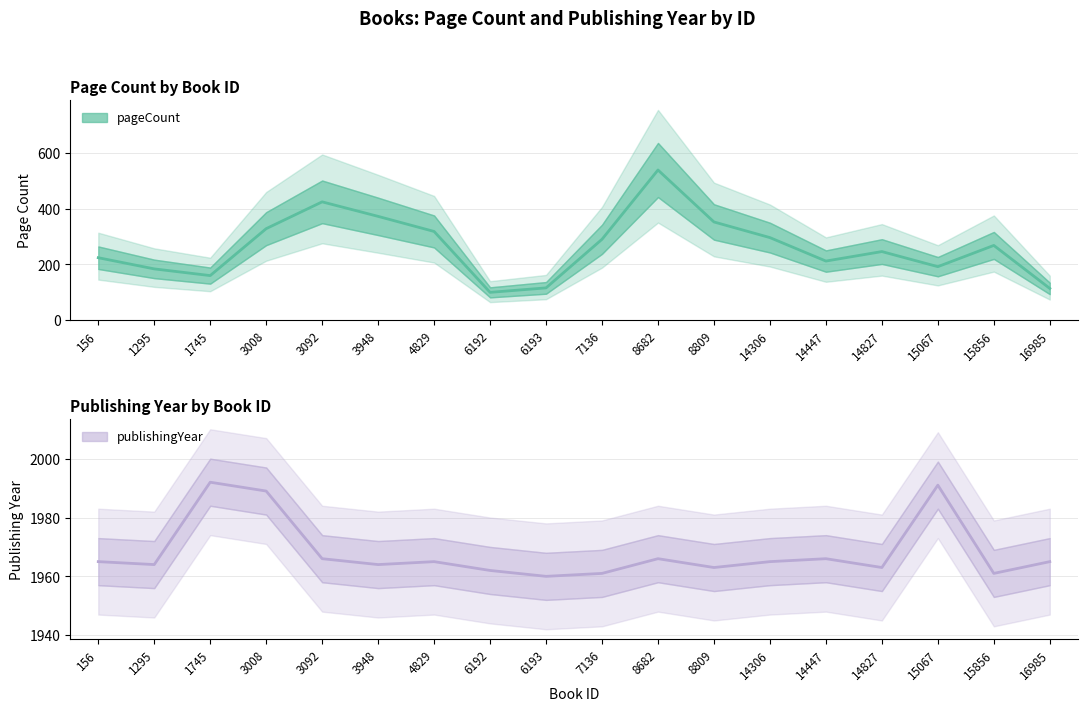

What is the maximum value shown in the chart?

1992